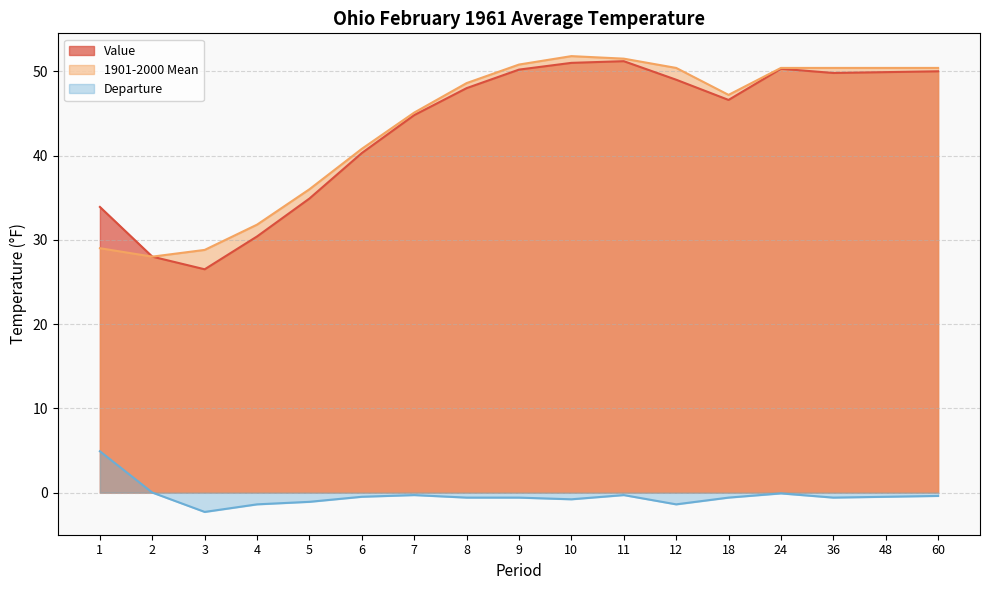

What is the total value across all series at 6?

80.6